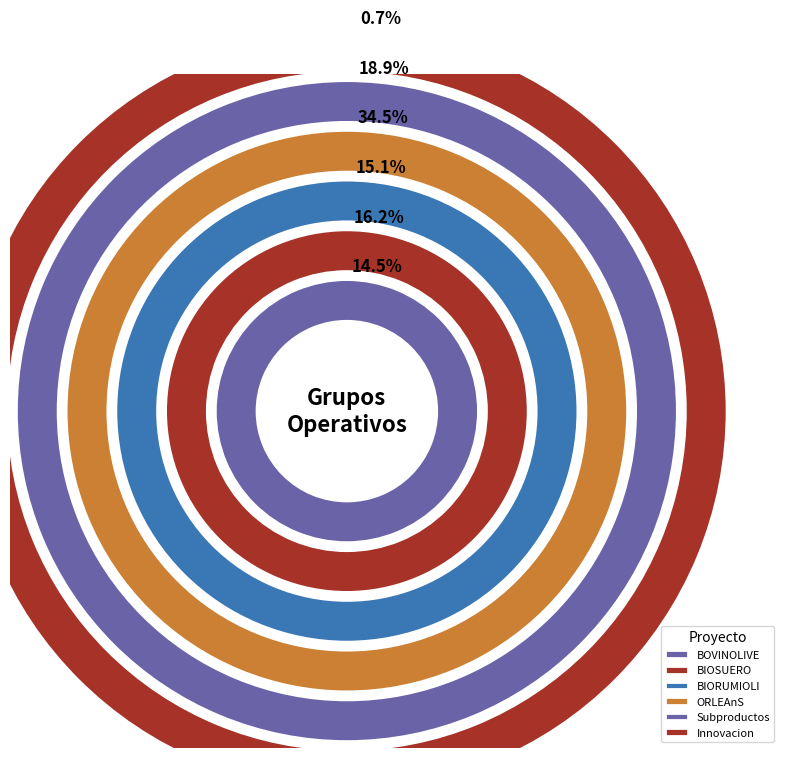

To the nearest percent, what percentage of the pie is Subproductos?

19%